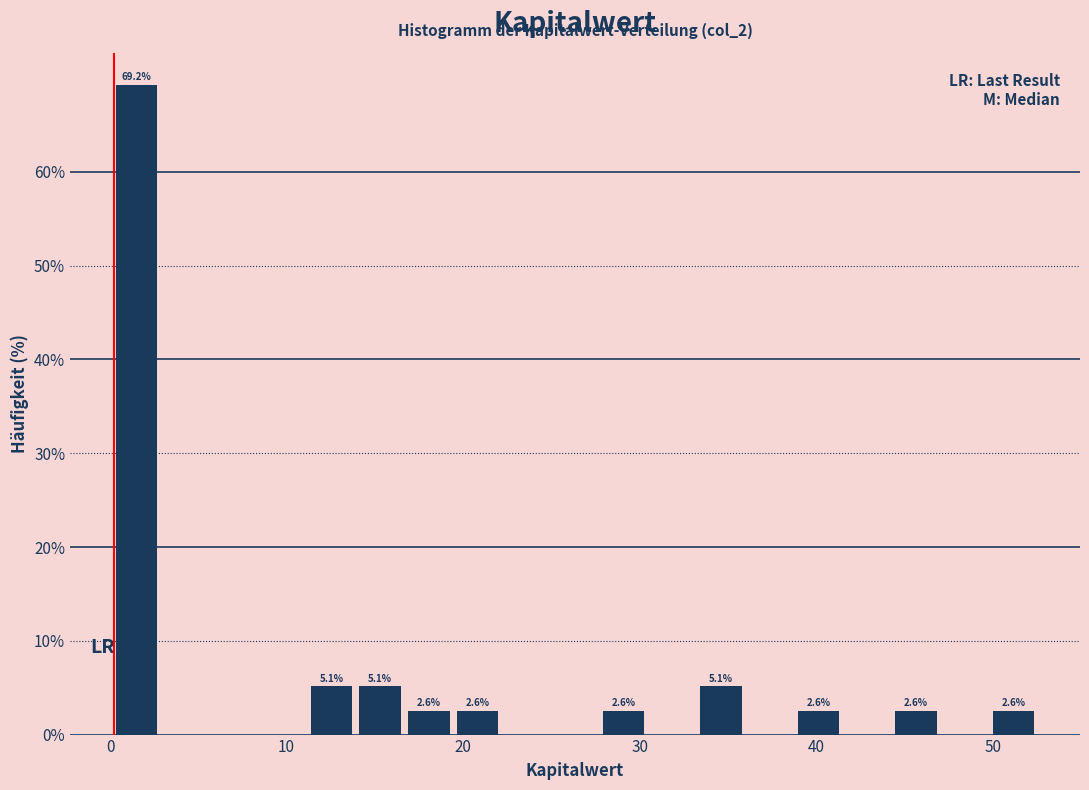

Around what value on the x-axis is the tallest bar? Give the approximate position of its centre, as read against the axis.

2